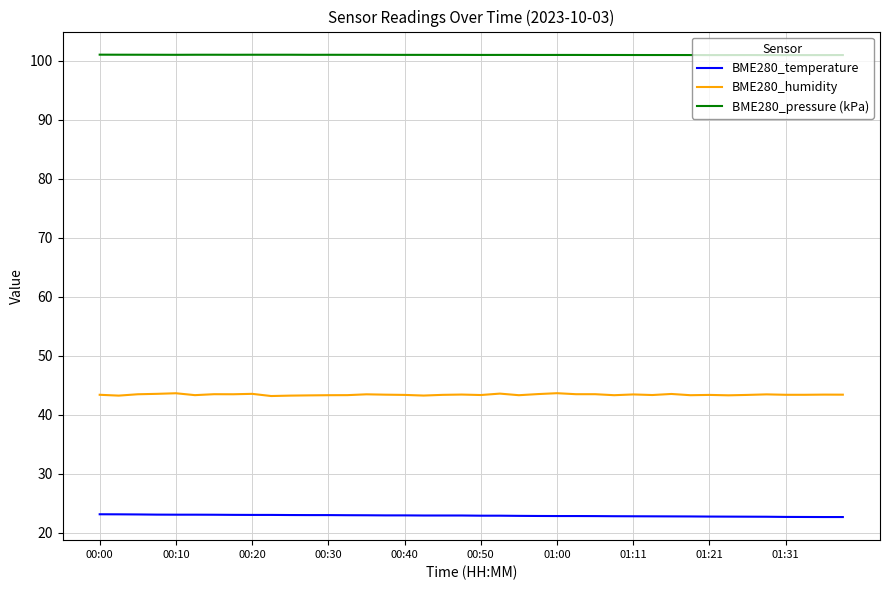

List the series in order of their peak value, highest first.

BME280_pressure (kPa), BME280_humidity, BME280_temperature